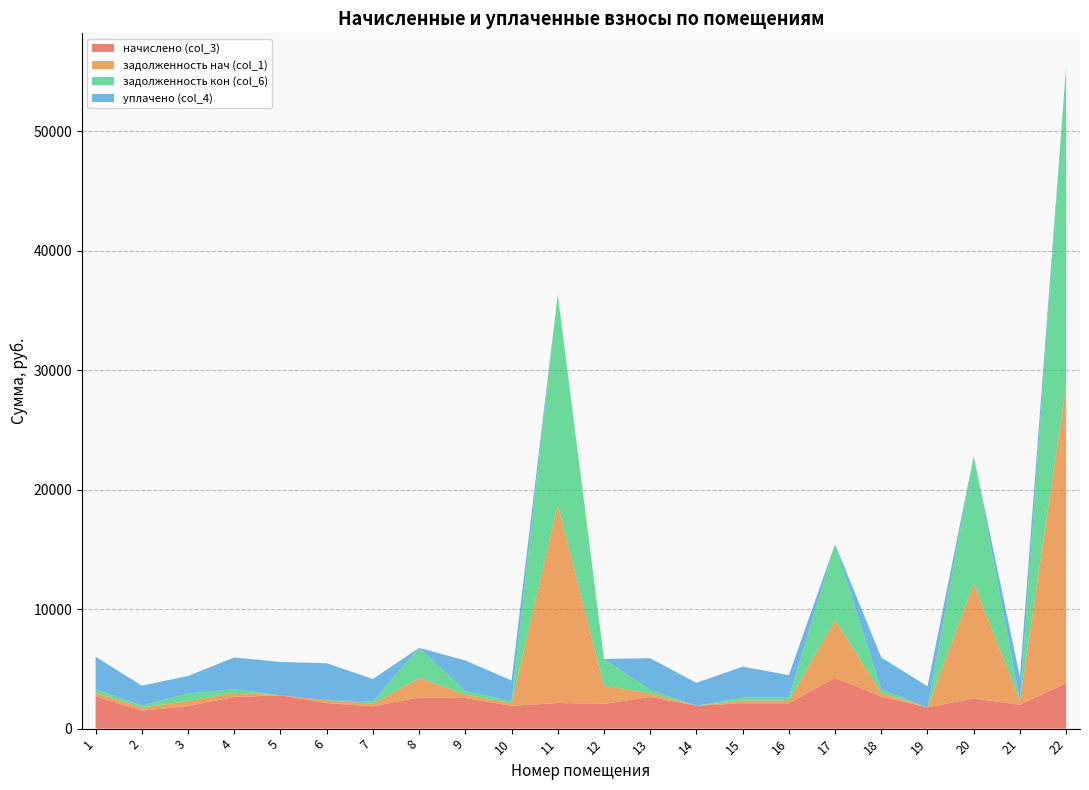

Reading left to right, what are all the values shown in this chart?

начислено (col_3): 2709.4	1502.5	1888.9	2652.1	2790.4	2141.7	1869.8	2609.2	2566.3	1908.0	2146.5	2074.9	2652.1	1917.5	2122.7	2122.7	4250.1	2680.7	1769.7	2528.1	1998.6	3806.5
задолженность нач (col_1): 301.0	255.4	421.3	360.1	0.0	234.1	207.8	1626.3	284.5	212.3	16583.9	1519.8	294.7	0.0	235.8	235.8	4837.9	297.7	0.0	9626.2	336.7	24942.7
задолженность кон (col_6): 301.0	166.9	629.7	294.2	0.0	0.0	207.8	2528.7	284.5	212.0	17607.0	2242.2	294.7	0.0	236.0	235.8	6354.8	297.9	0.0	10660.9	5.5	26681.0
уплачено (col_4): 2709.4	1669.9	1469.7	2652.6	2790.4	3097.7	1869.8	0.0	2566.5	1696.0	0.0	0.0	2651.8	1917.0	2594.3	1886.8	0.0	2680.7	1769.7	0.0	1993.6	0.0